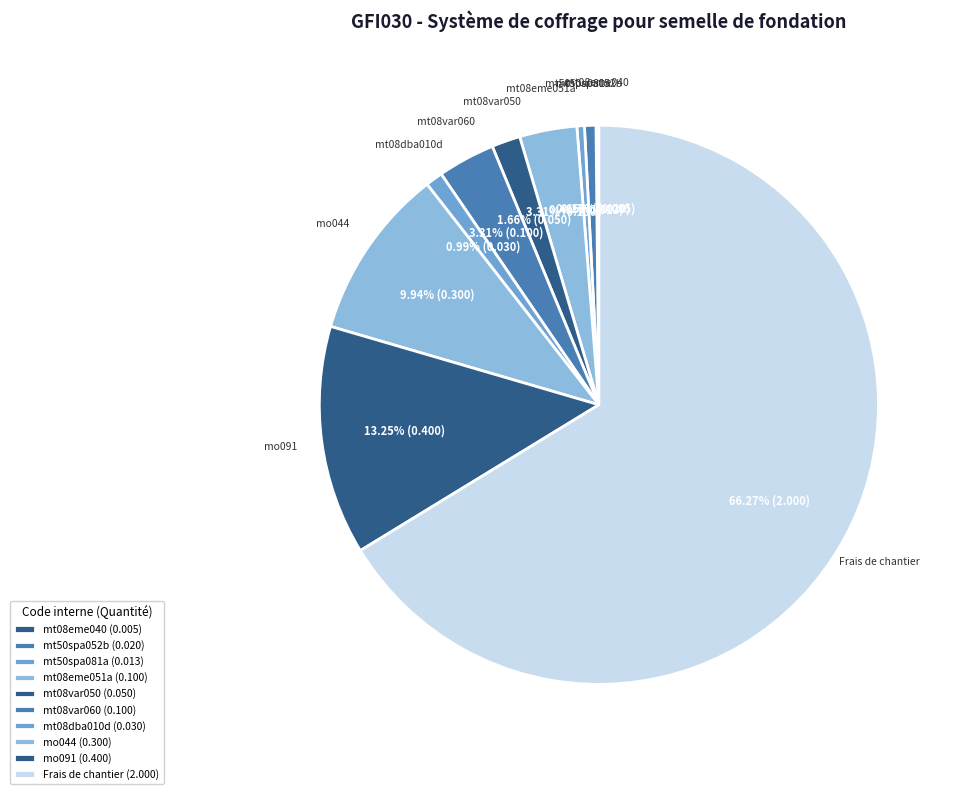

True or false: mt08dba010d accounts for 11% of the total.

False